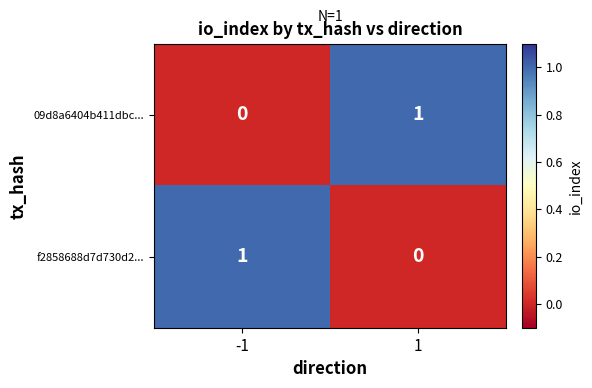

Is it true that f2858688d7d730d2... equals 0 at -1?

False